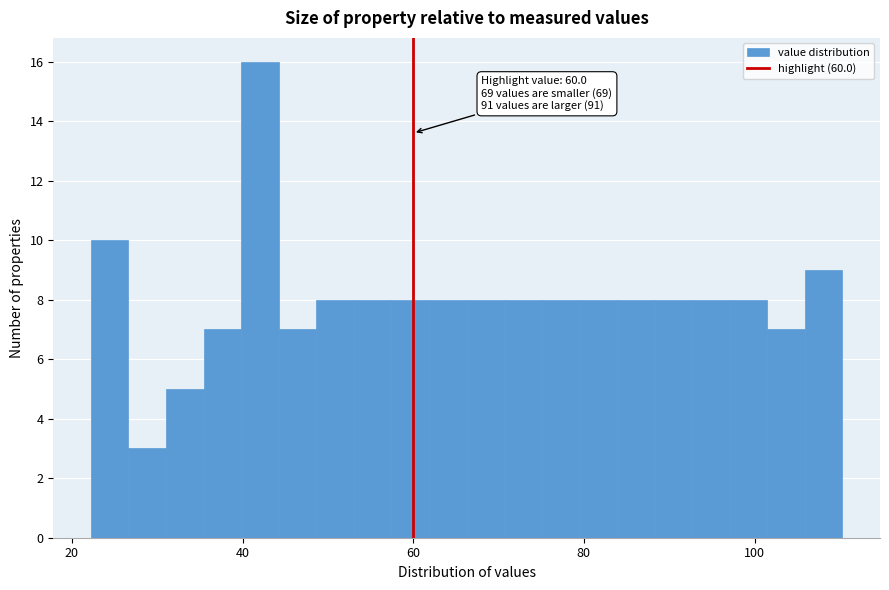

Read against the x-axis, roughly where is the centre of the tallest bar?

42